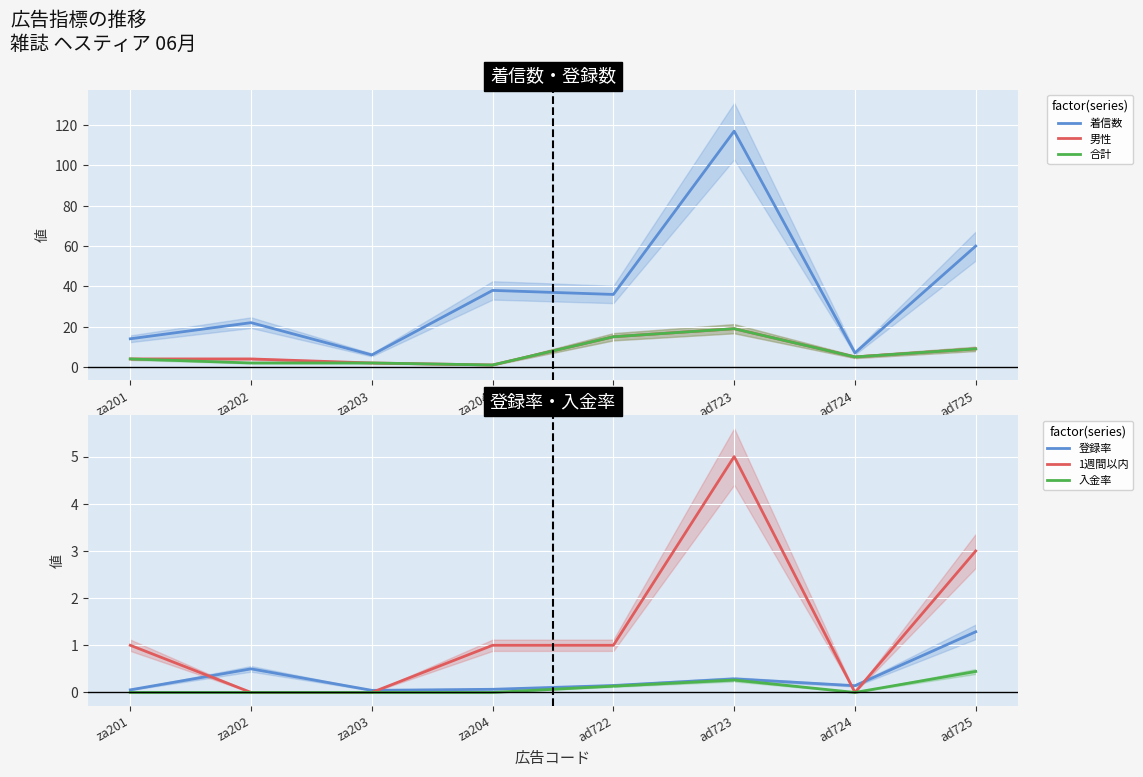

Is the value of 1週間以内 at za202 greater than the value of 入金率 at za204?

No